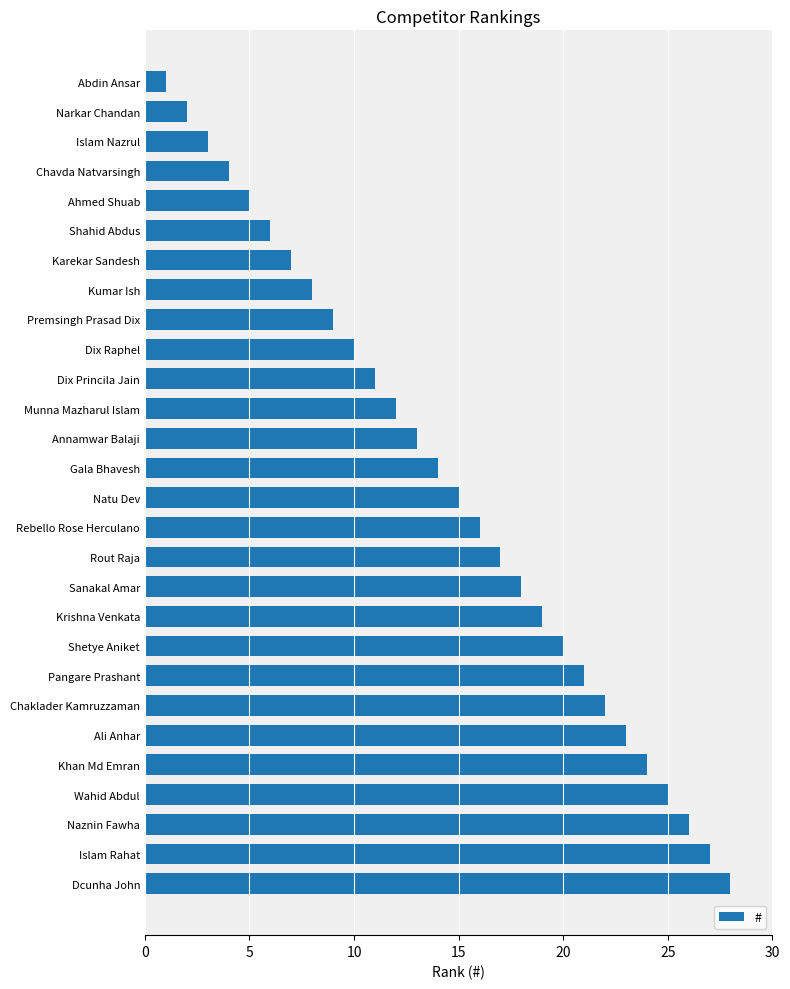

Approximately how many times larger is the value at Karekar Sandesh compared to Premsingh Prasad Dix?

0.8